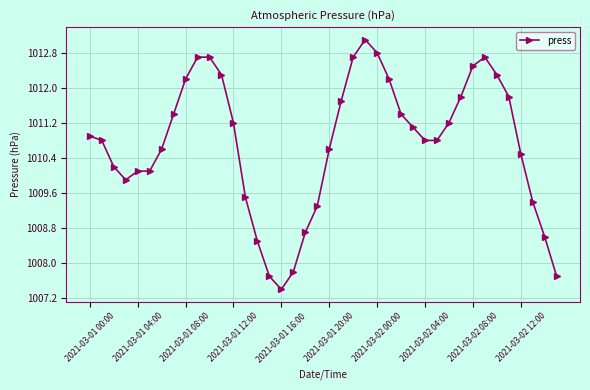

Reading left to right, list all the values displayed in this chart.

1010.9	1010.8	1010.2	1009.9	1010.1	1010.1	1010.6	1011.4	1012.2	1012.7	1012.7	1012.3	1011.2	1009.5	1008.5	1007.7	1007.4	1007.8	1008.7	1009.3	1010.6	1011.7	1012.7	1013.1	1012.8	1012.2	1011.4	1011.1	1010.8	1010.8	1011.2	1011.8	1012.5	1012.7	1012.3	1011.8	1010.5	1009.4	1008.6	1007.7